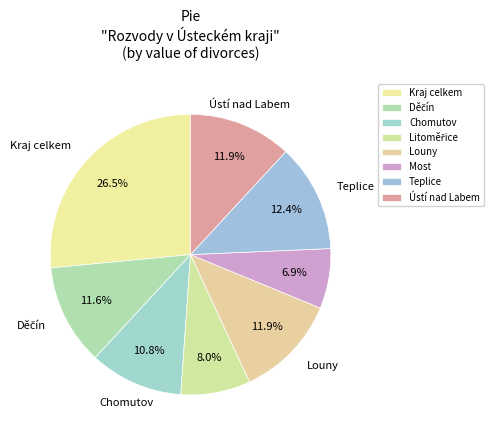

Does Litoměřice account for over 50% of the chart?

No